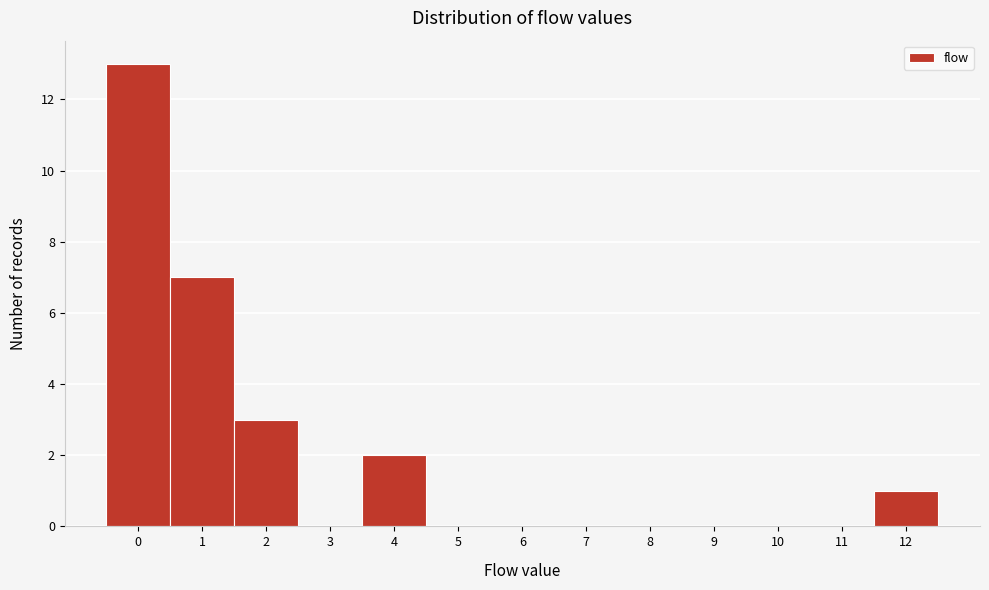

Reading left to right, list every bar in this chart as the range it spans on the x-axis followed by its height. The values are not printed on the chart, so give them approximately, as read against the axis.

-0.5 to 0.5: 13
0.5 to 1.5: 7
1.5 to 2.5: 3
2.5 to 3.5: 0
3.5 to 4.5: 2
4.5 to 5.5: 0
5.5 to 6.5: 0
6.5 to 7.5: 0
7.5 to 8.5: 0
8.5 to 9.5: 0
9.5 to 10.5: 0
10.5 to 11.5: 0
11.5 to 12.5: 1